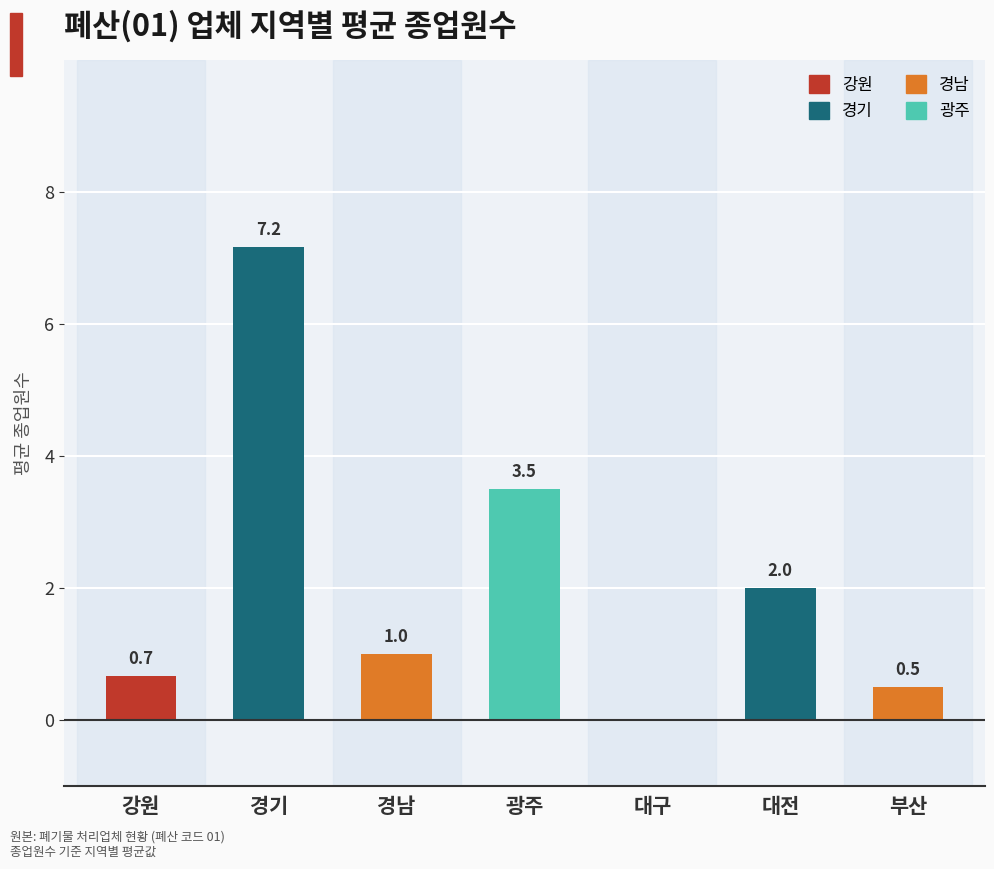

Reading left to right, what are all the values shown in this chart?

0.7	7.2	1.0	3.5	0.0	2.0	0.5